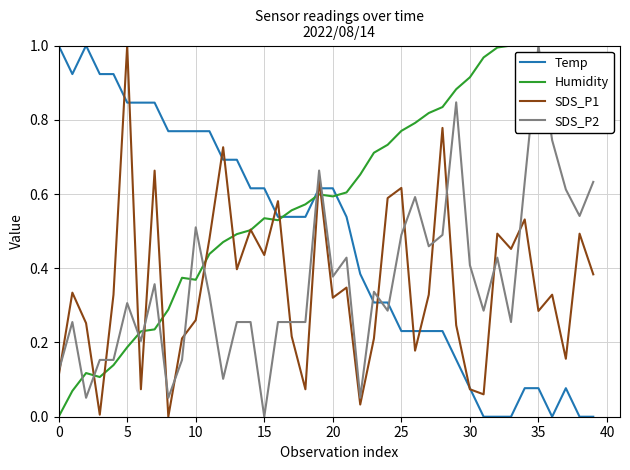

Which series has the largest total across all categories?

Humidity